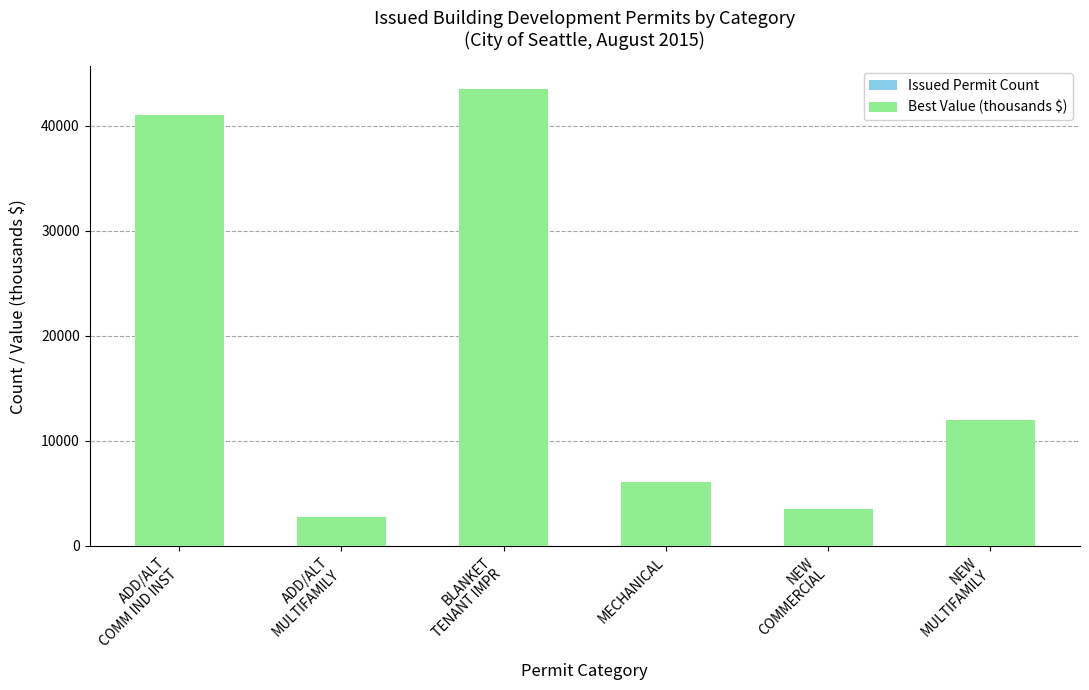

Does the chart contain stacked bars?

Yes